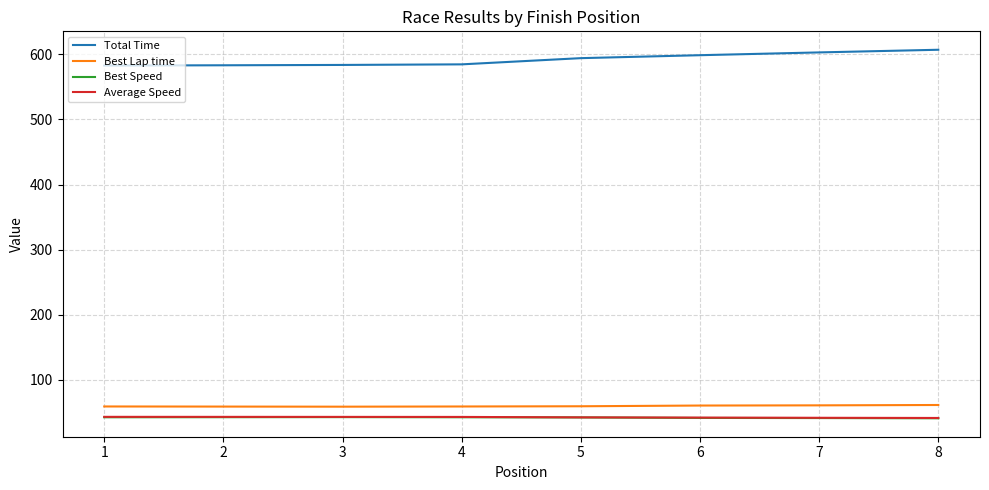

True or false: Best Lap time has a value of 108.0 at 5.

False